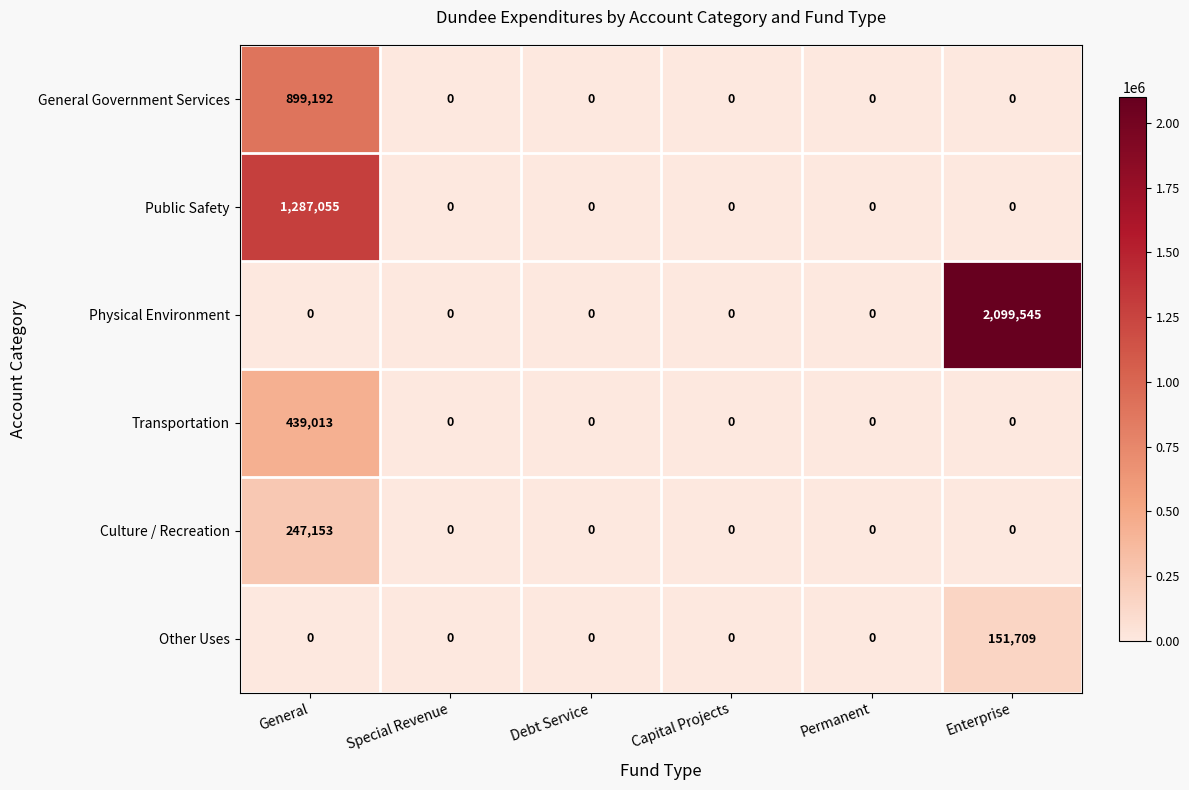

Between General and Special Revenue, which series saw the biggest shift?

Public Safety